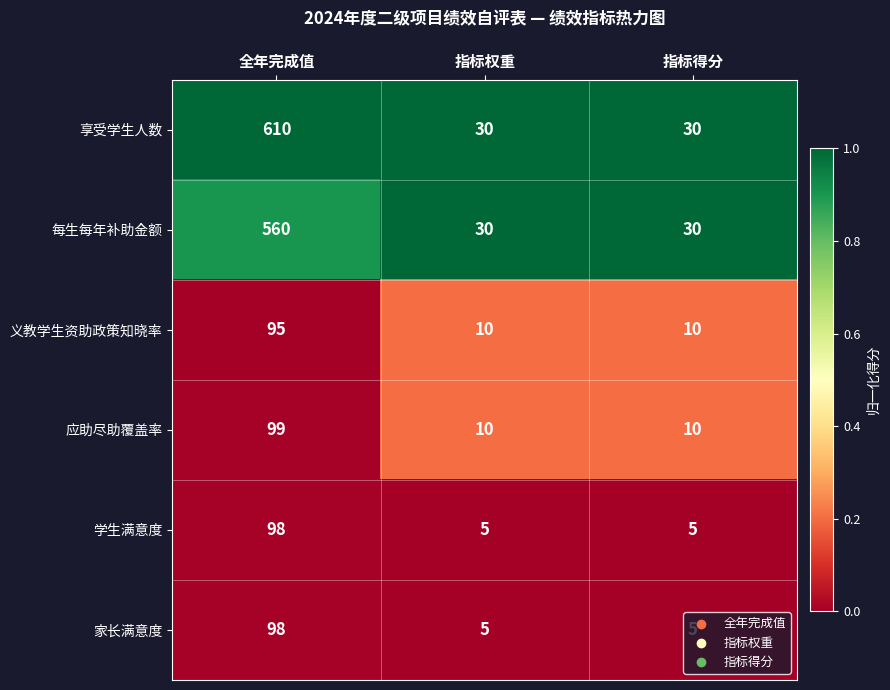

What value does the 义教学生资助政策知晓率 series have at 指标得分?

10